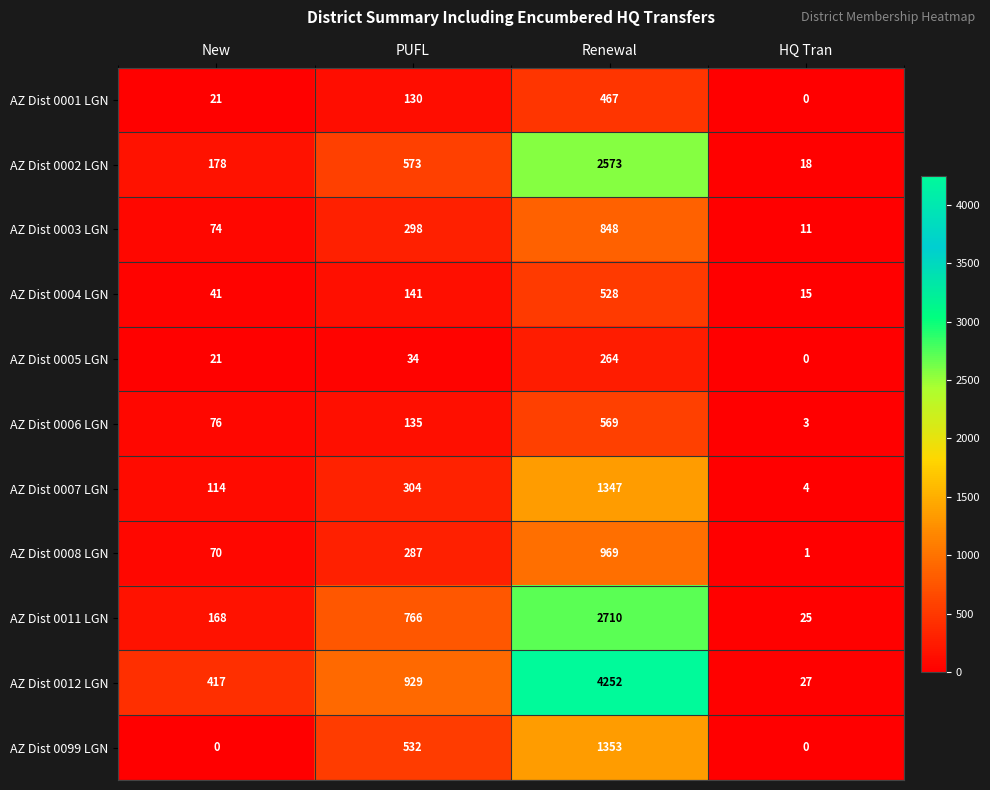

At PUFL, list the series in order from largest to smallest.

AZ Dist 0012 LGN, AZ Dist 0011 LGN, AZ Dist 0002 LGN, AZ Dist 0099 LGN, AZ Dist 0007 LGN, AZ Dist 0003 LGN, AZ Dist 0008 LGN, AZ Dist 0004 LGN, AZ Dist 0006 LGN, AZ Dist 0001 LGN, AZ Dist 0005 LGN